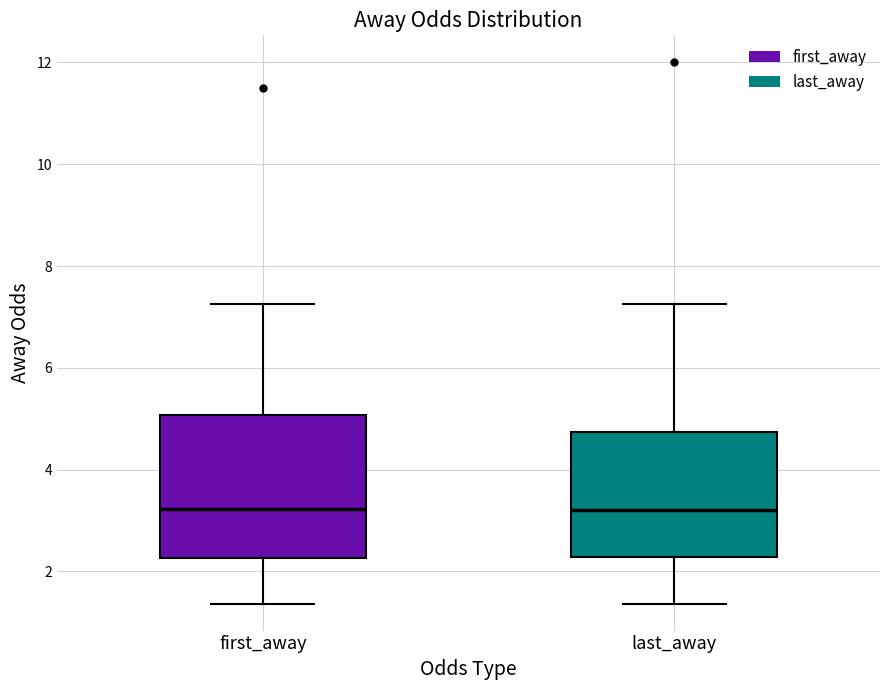

Comparing the boxes themselves (not the whiskers), which one is the tallest?

first_away